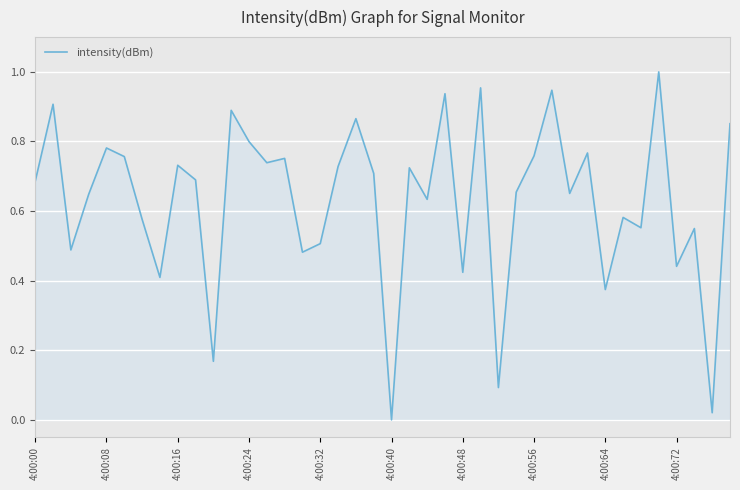

True or false: the data shows 1.3 at 4:00:56.

False